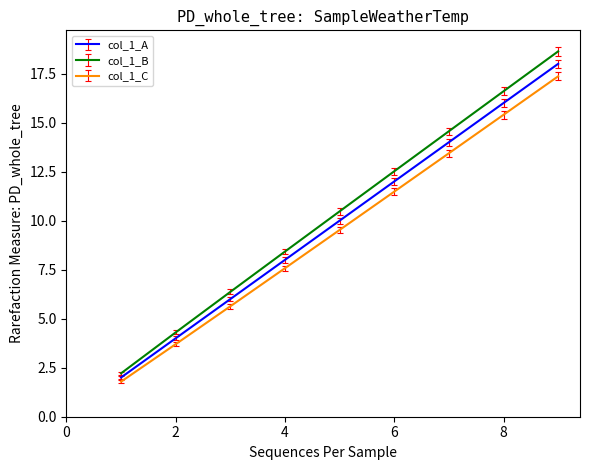

Which series has the largest range (max minus min)?

col_1_B